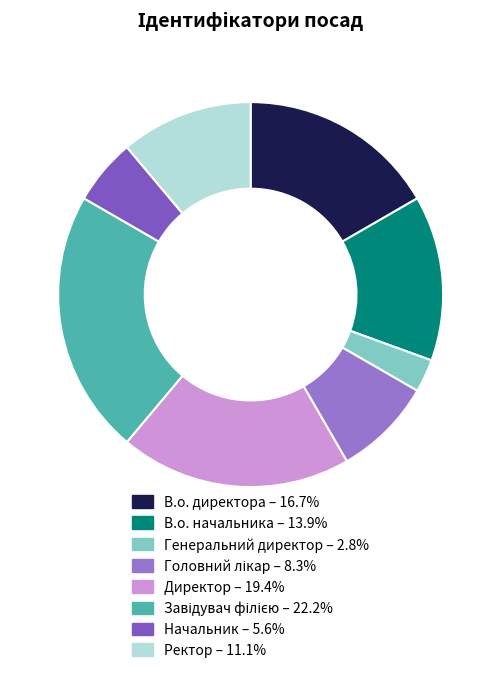

Rank the categories by value from highest to lowest.

Завідувач філією, Директор, В.о. директора, В.о. начальника, Ректор, Головний лікар, Начальник, Генеральний директор